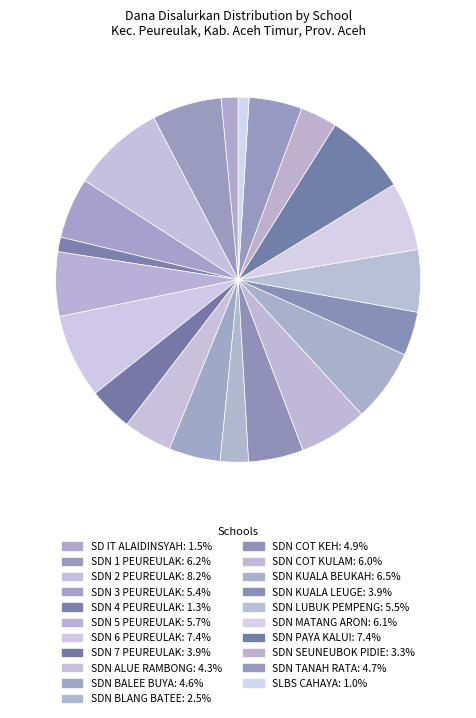

To the nearest percent, what percentage of the pie is SDN TANAH RATA?

5%